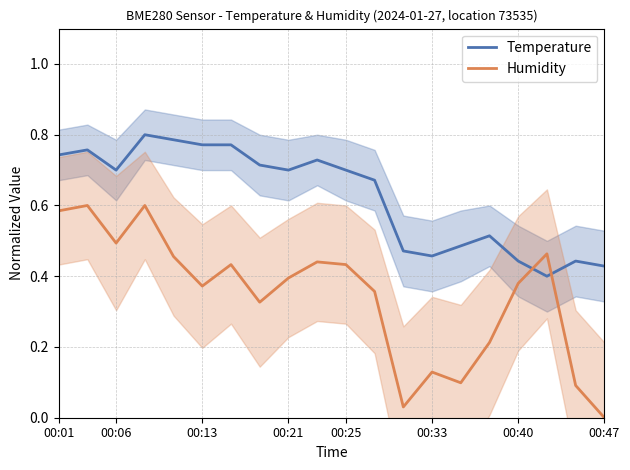

Which series has the largest range (max minus min)?

Humidity